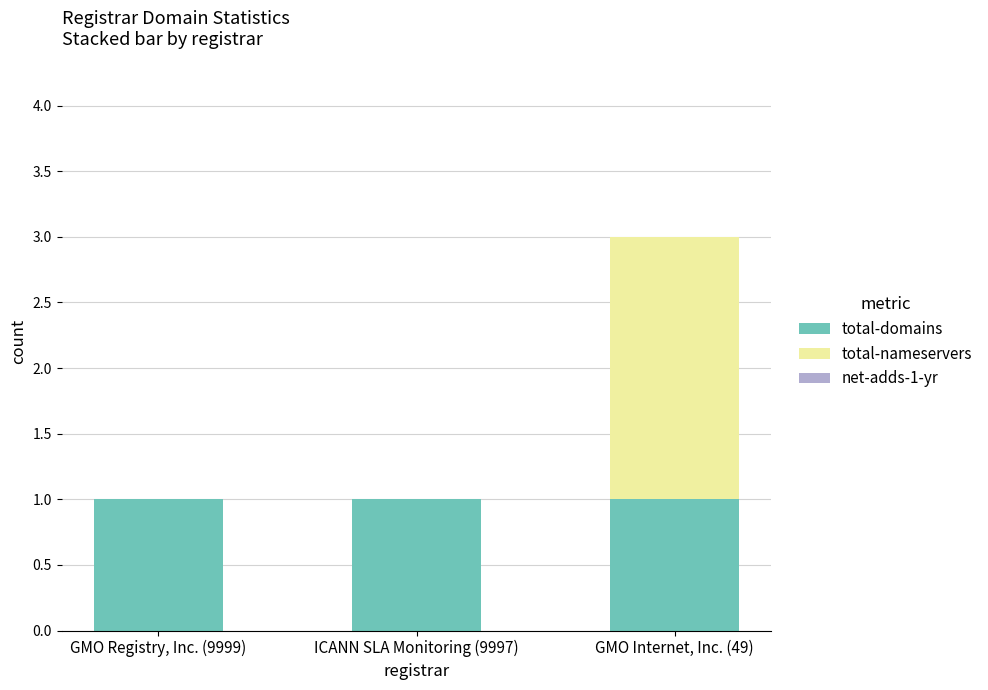

What is the sum of all total-domains values?

3